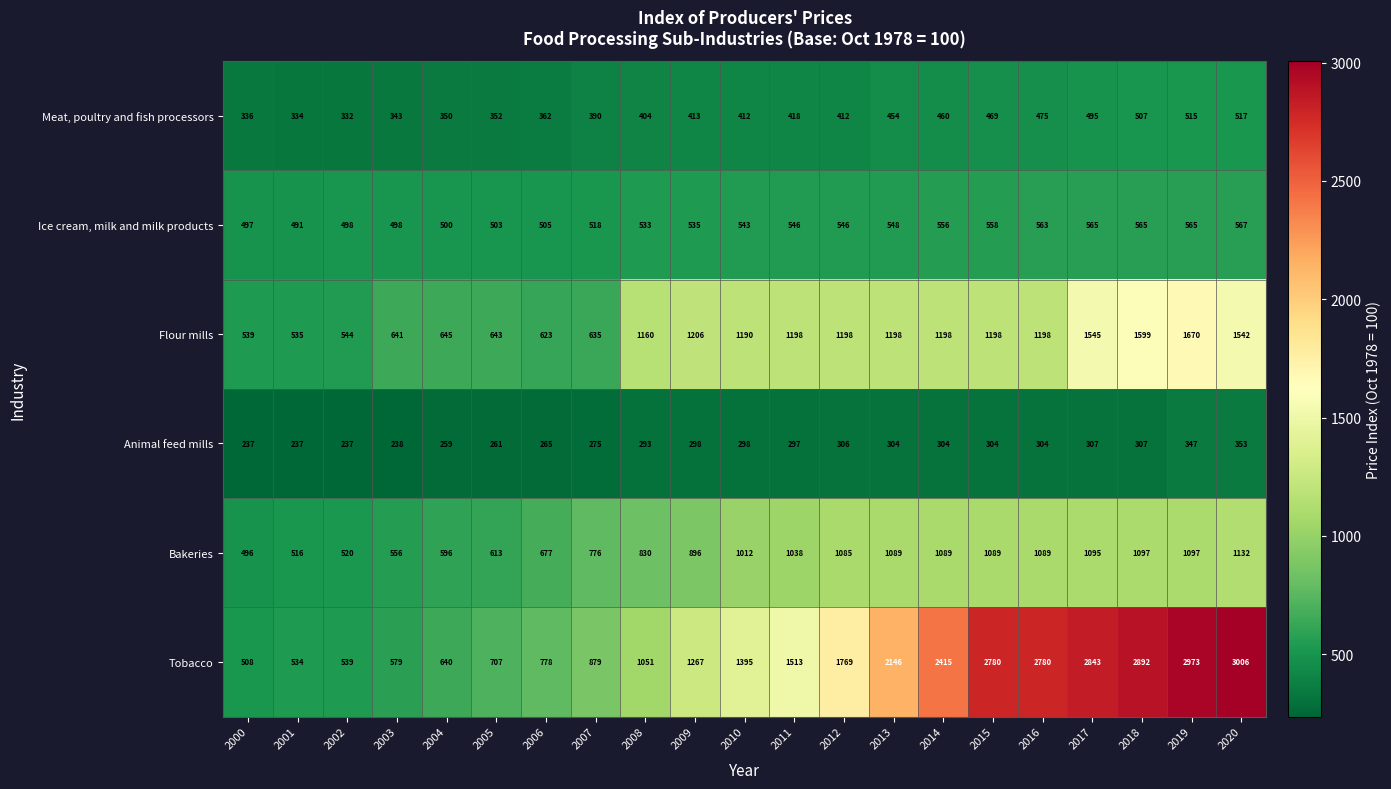

At which label does Tobacco reach its minimum?

2000